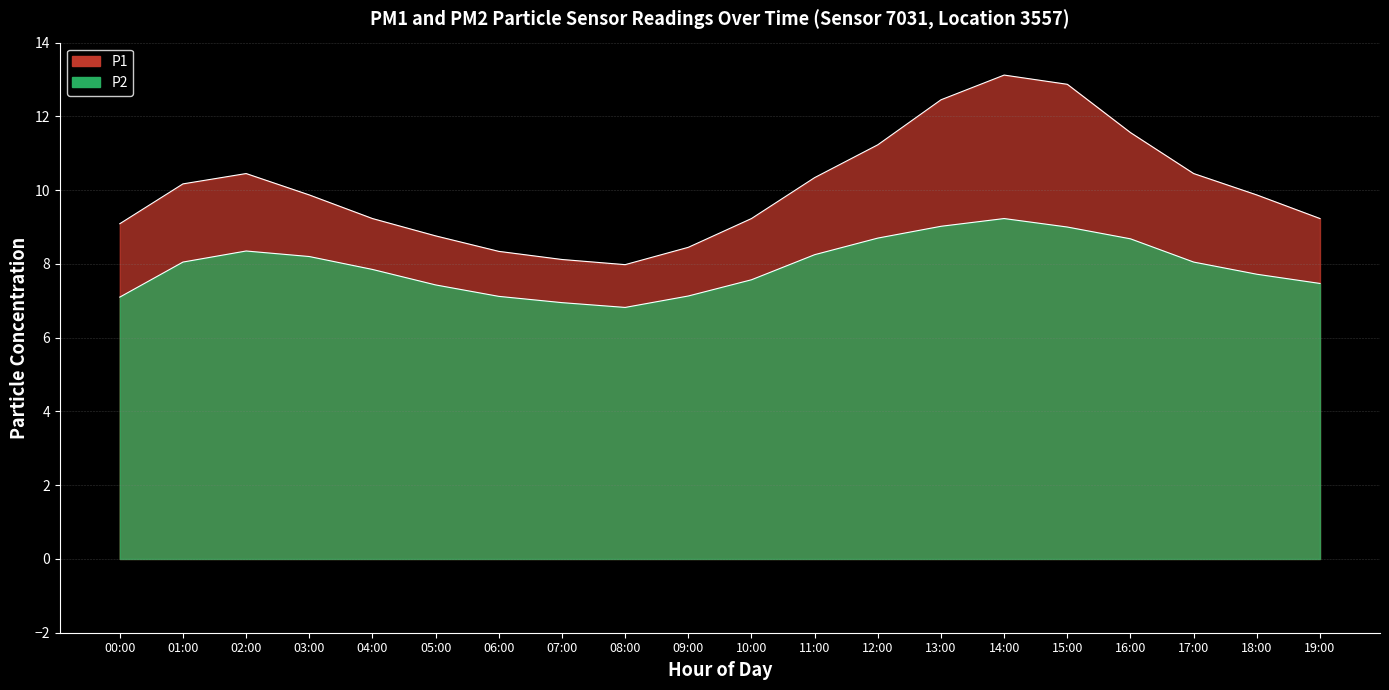

List the series in order of their overall mean, highest first.

P1, P2